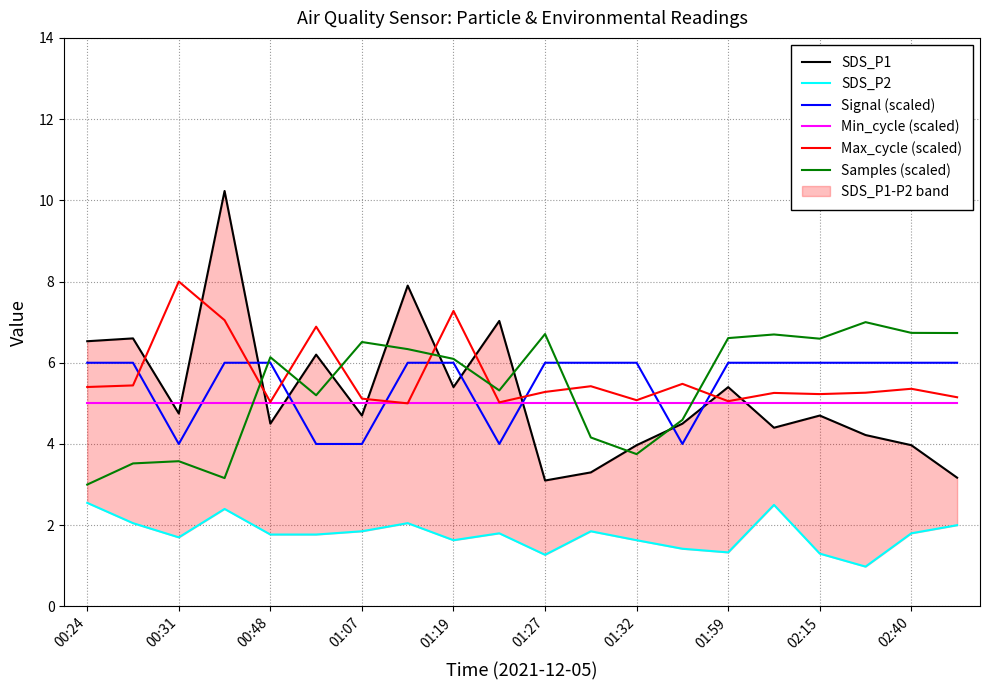

True or false: SDS_P1 and SDS_P2 intersect in this chart.

False